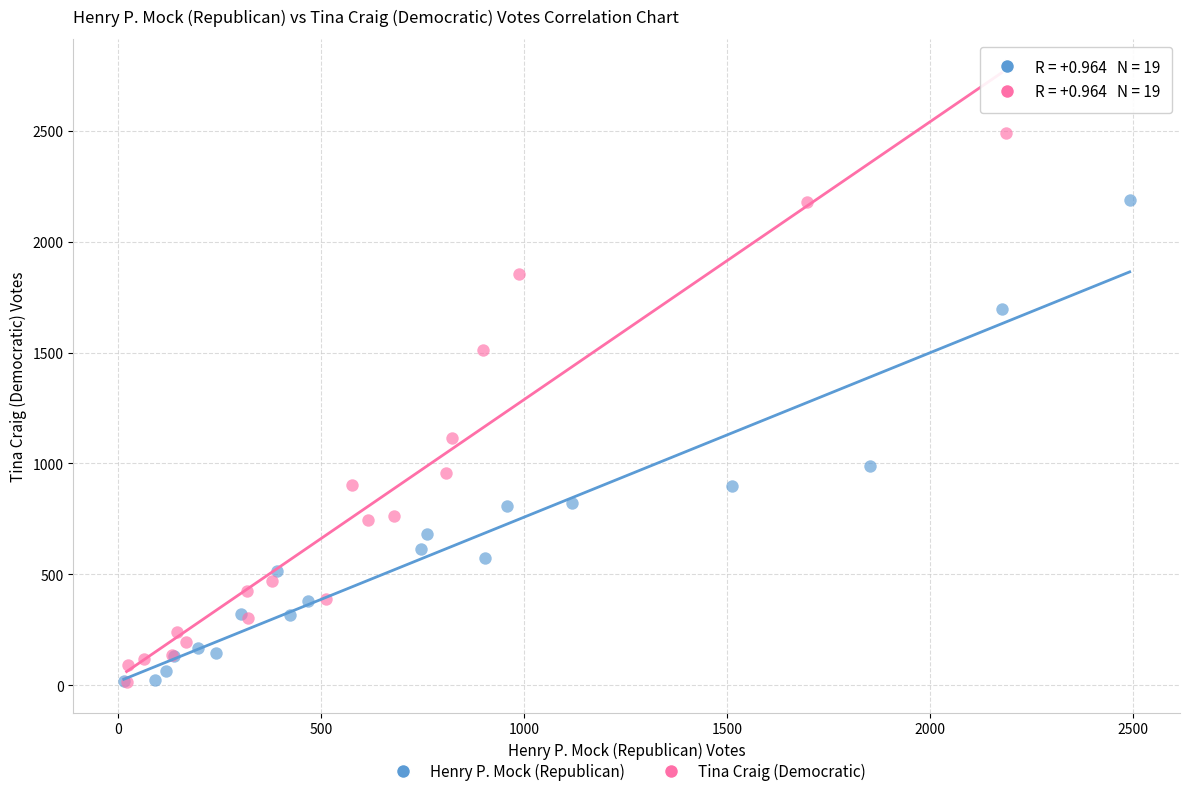

Which series contains the highest Y value?

Tina Craig (Democratic)